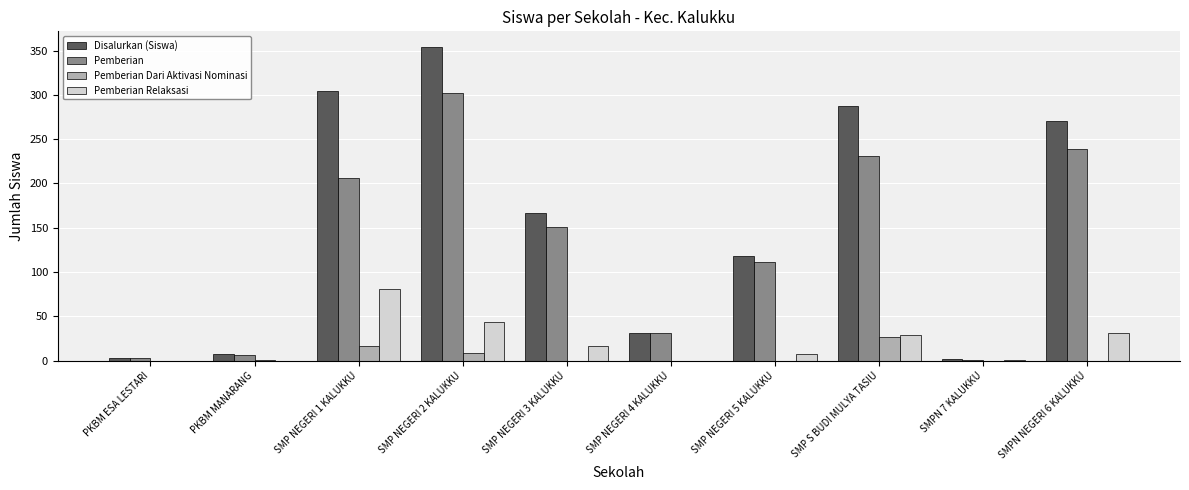

The value of Pemberian Dari Aktivasi Nominasi at SMP NEGERI 3 KALUKKU is -13. True or false?

False